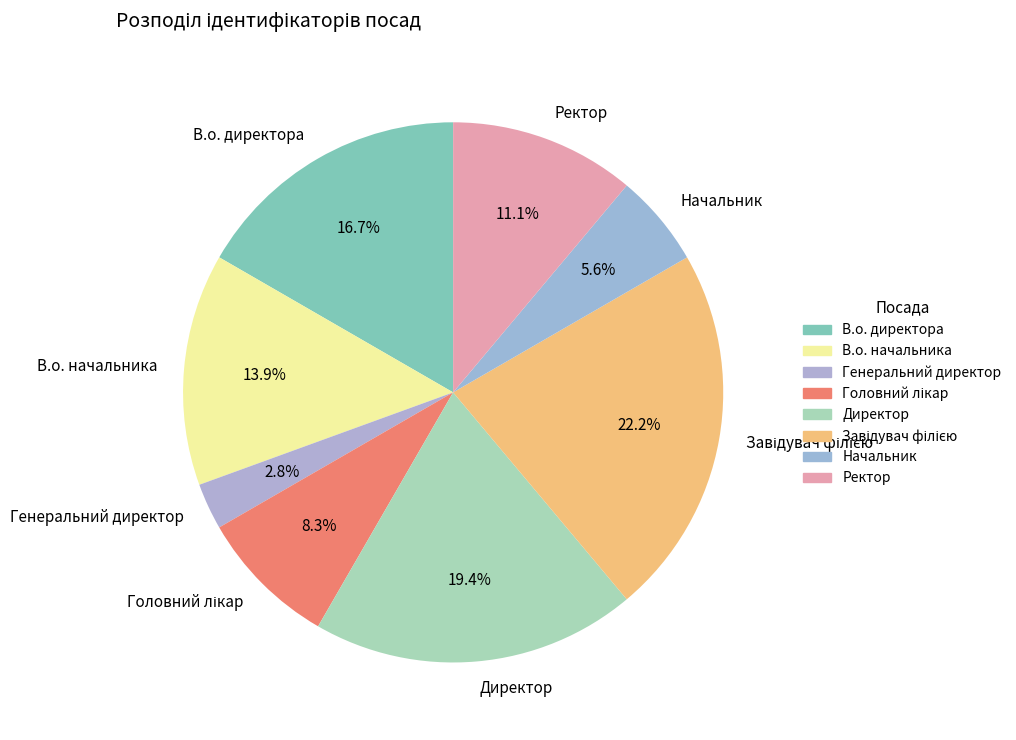

Does any single category account for the majority?

No